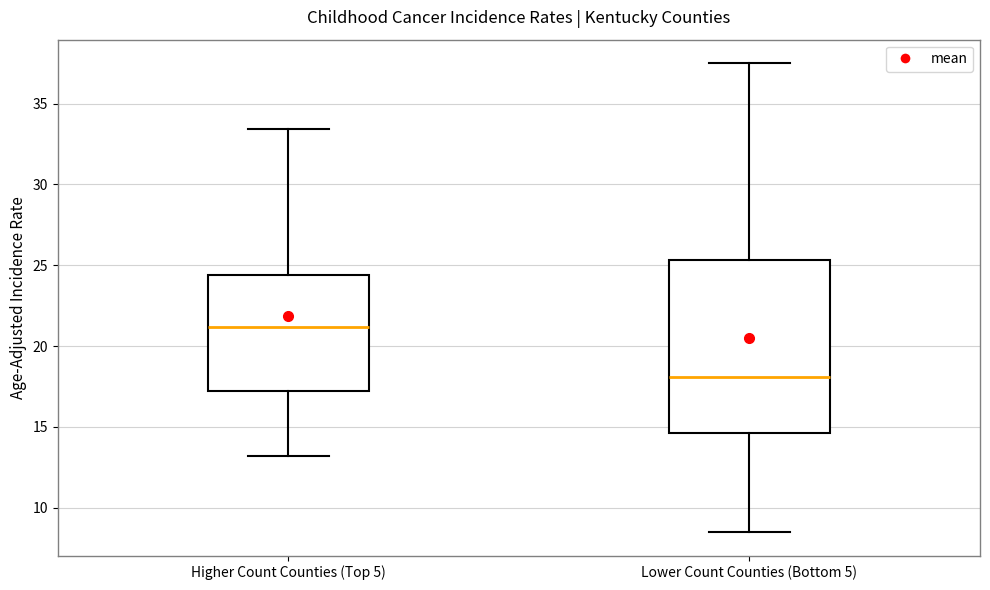

Which box has the highest median line?

Higher Count Counties (Top 5)